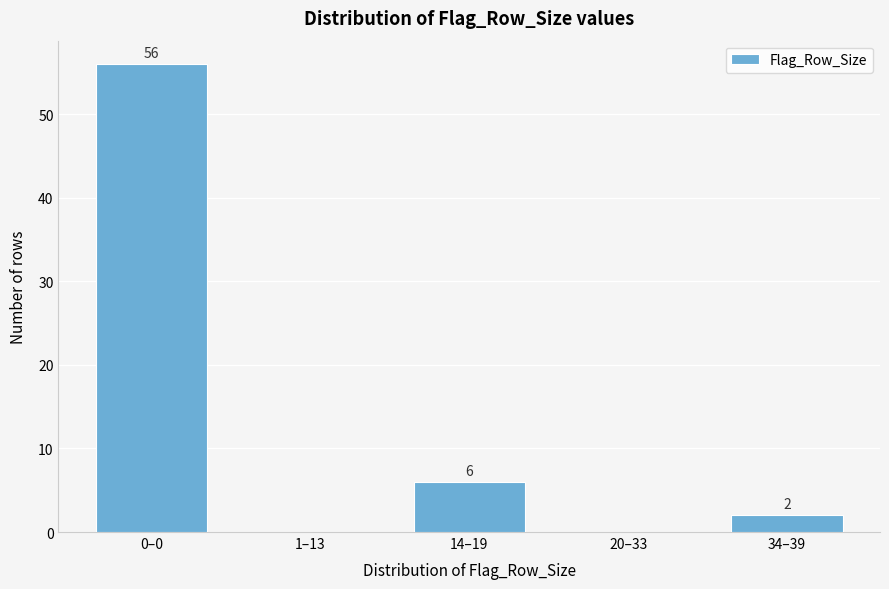

Reading right to left, extract all data points from this chart.

34–39=2	20–33=0	14–19=6	1–13=0	0–0=56